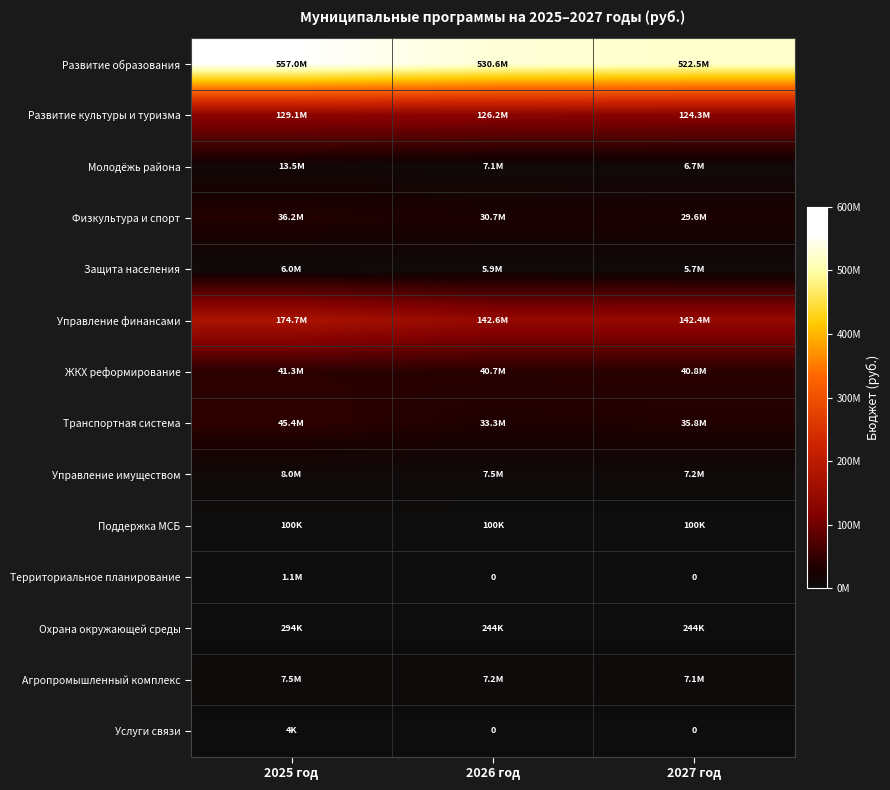

The value of Молодёжь района at 2027 год is 2012408.6. True or false?

False